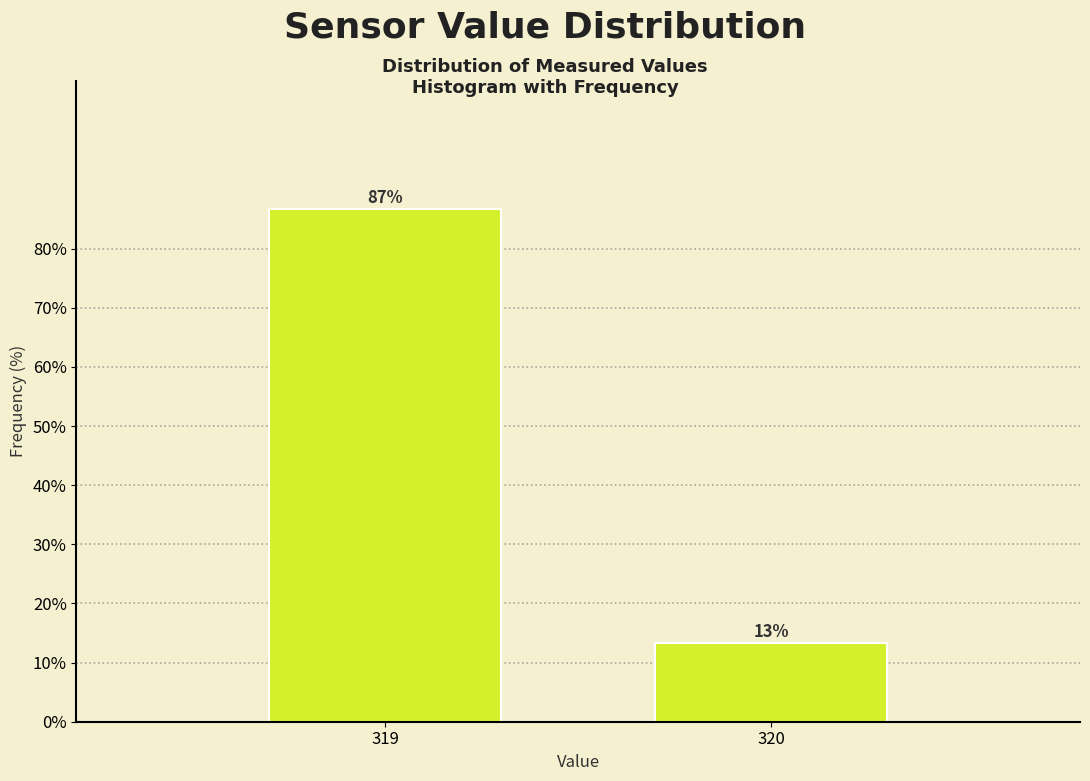

Which has a higher value, 320 or 319?

319